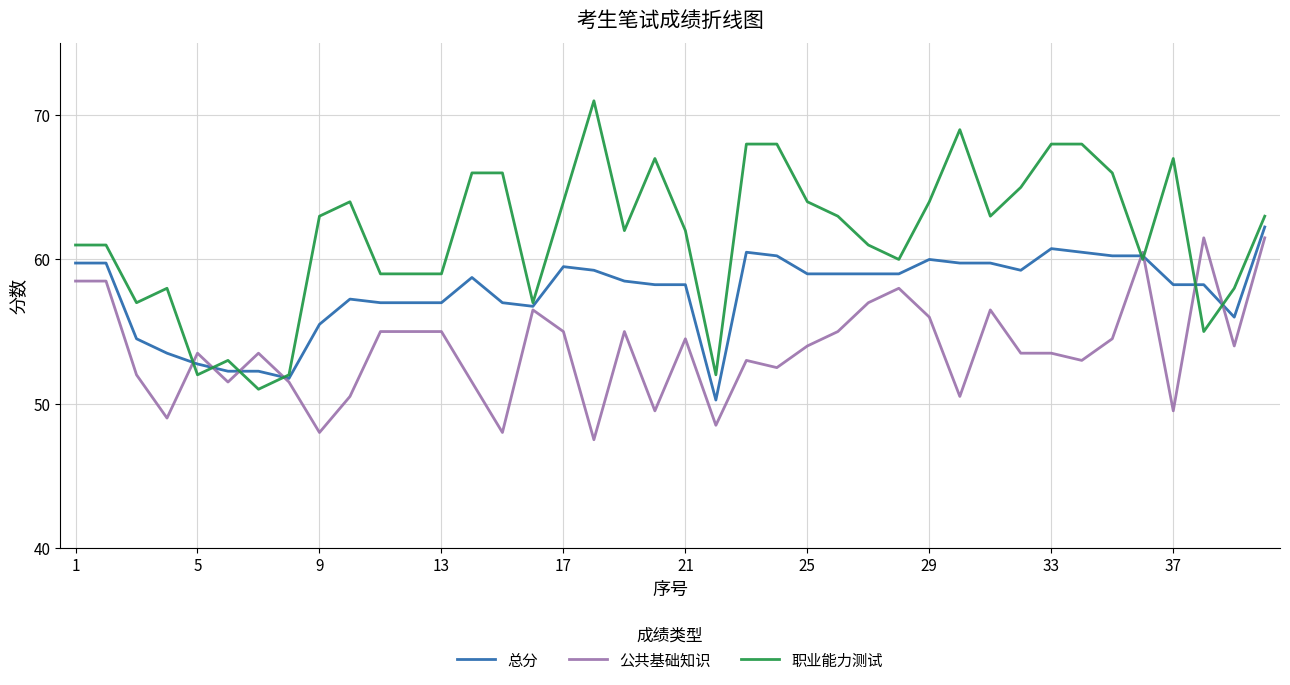

True or false: 总分 and 公共基础知识 intersect in this chart.

True